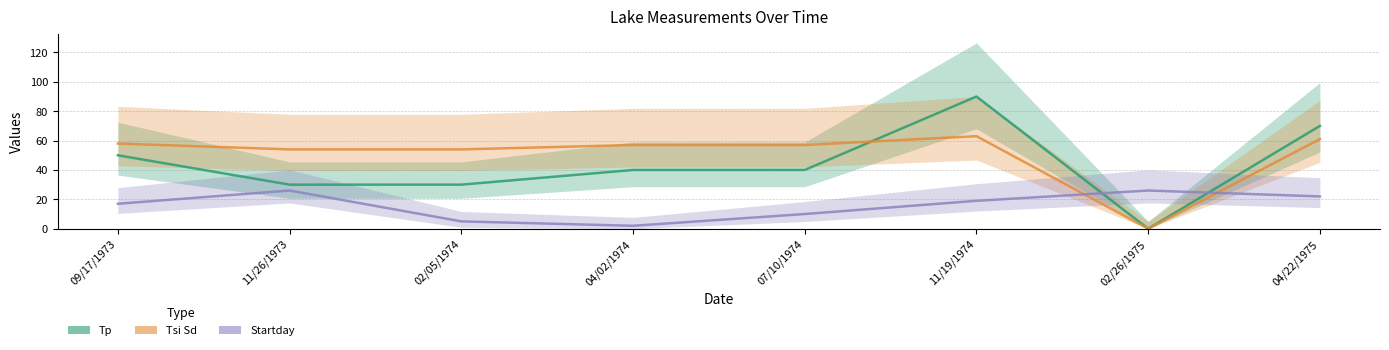

How many times do Startday and Tsi Sd cross each other?

2